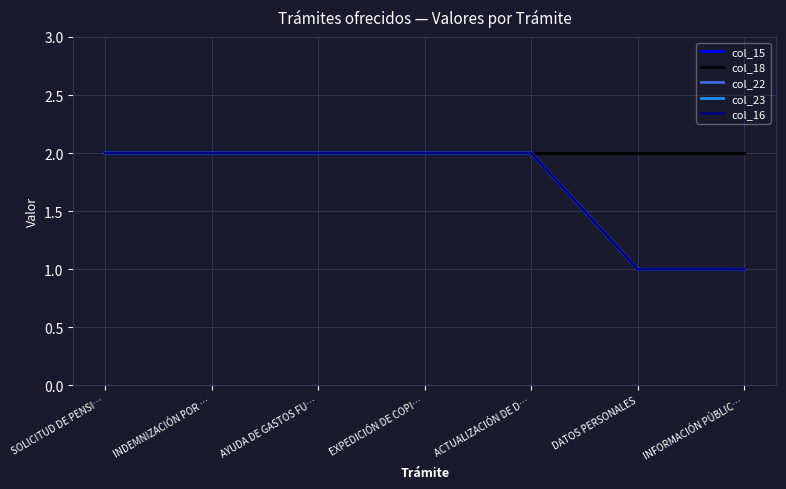

Between AYUDA DE GASTOS FU… and INFORMACIÓN PÚBLIC…, which series saw the biggest shift?

col_15